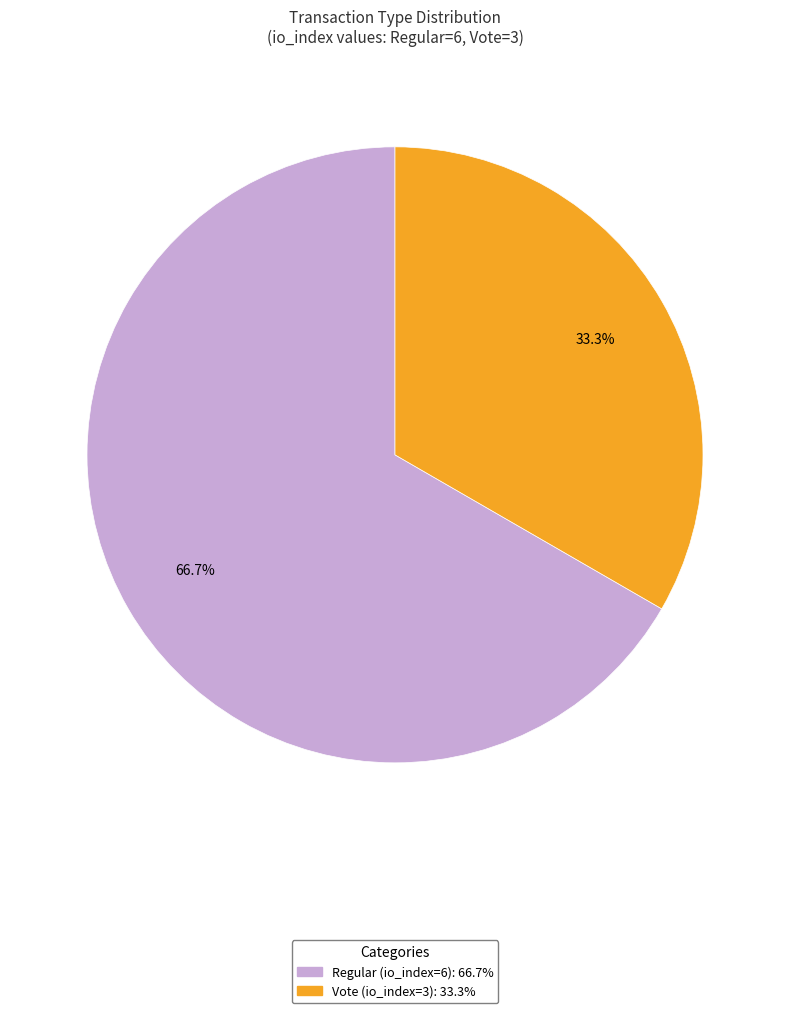

To the nearest percent, what portion does Vote (io_index=3) represent?

33%